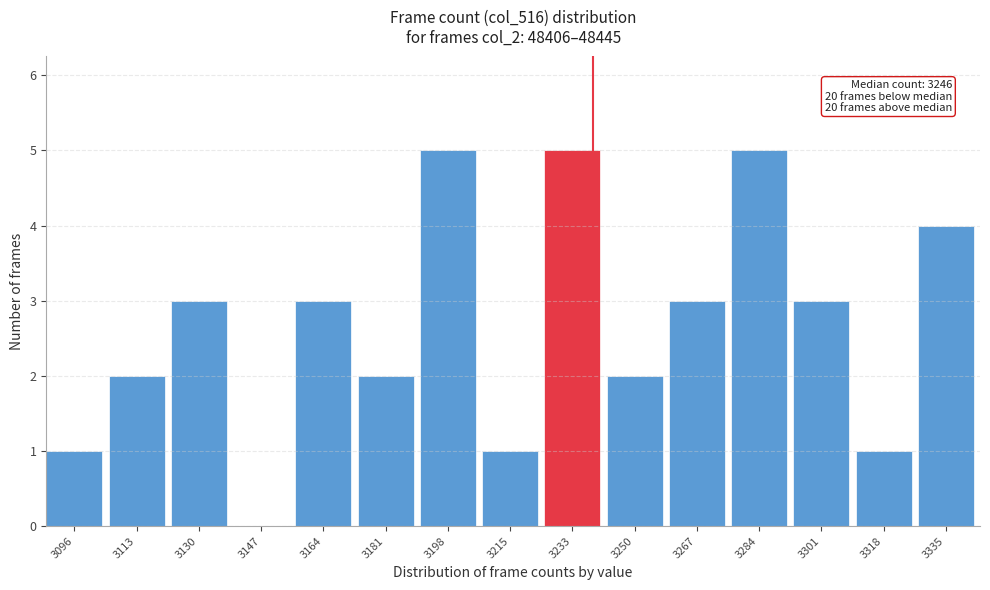

Reading right to left, extract all data points from this chart.

3335=4	3318=1	3301=3	3284=5	3267=3	3250=2	3233=5	3215=1	3198=5	3181=2	3164=3	3147=0	3130=3	3113=2	3096=1